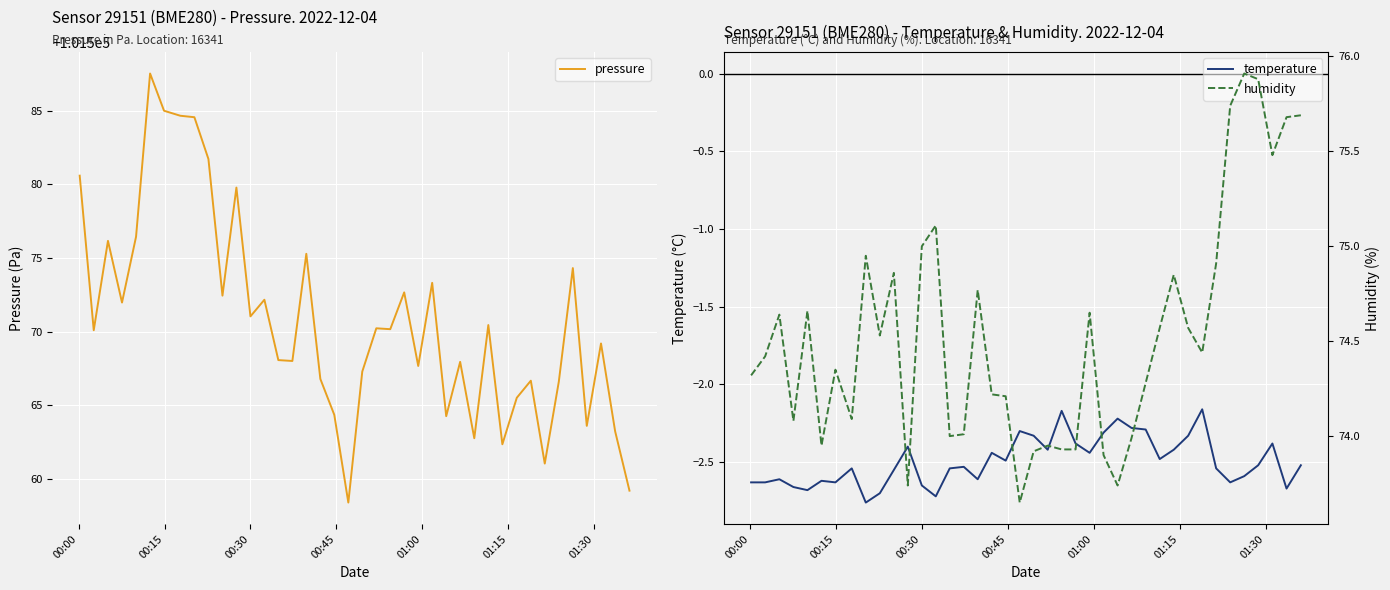

What is the difference between the maximum and minimum values in the humidity series?

2.3